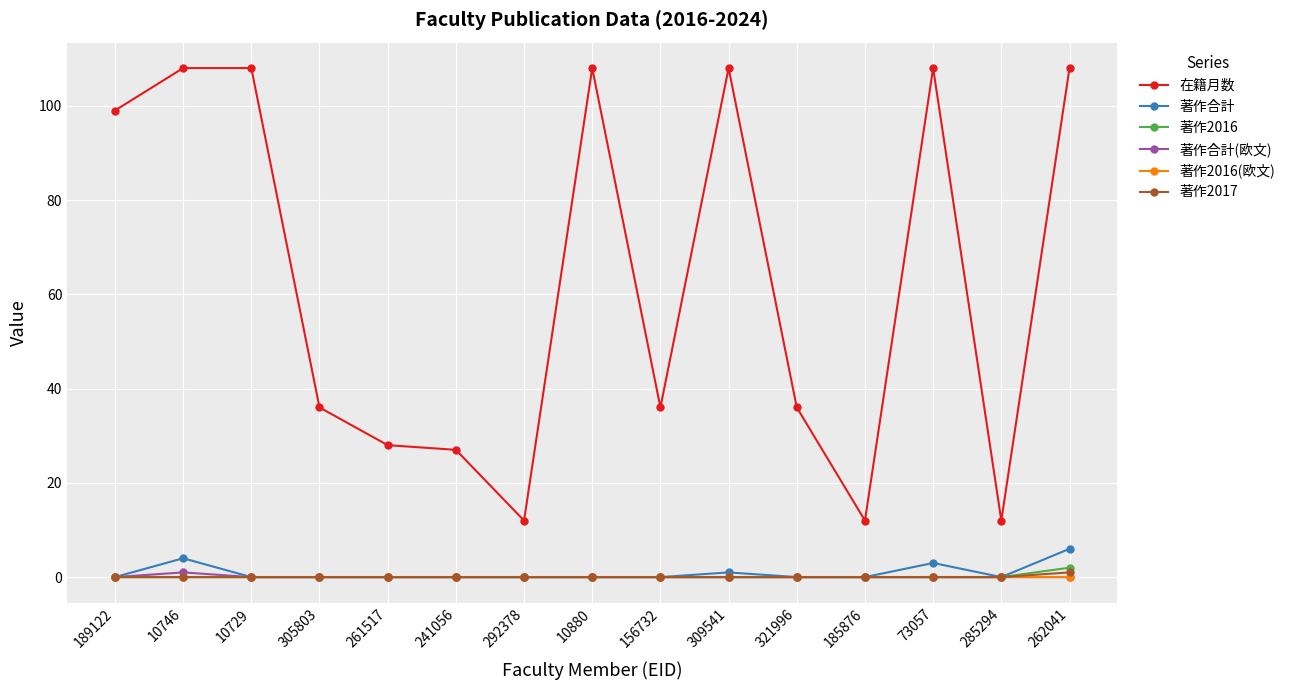

True or false: 著作2016(欧文) and 在籍月数 cross at least once.

False